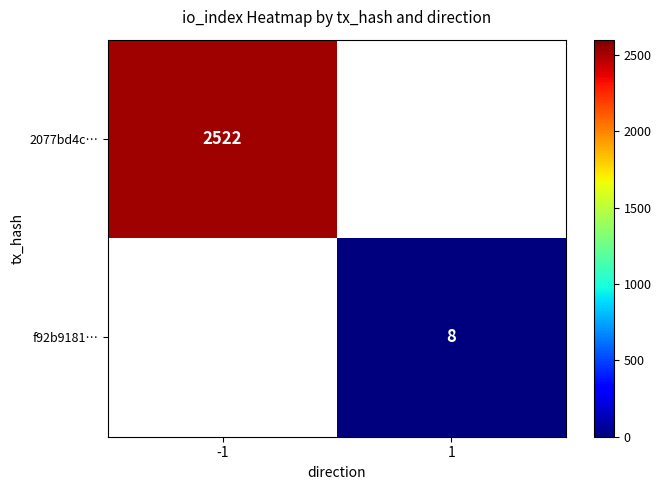

True or false: 2077bd4c… has a value of 2522 at -1.

True